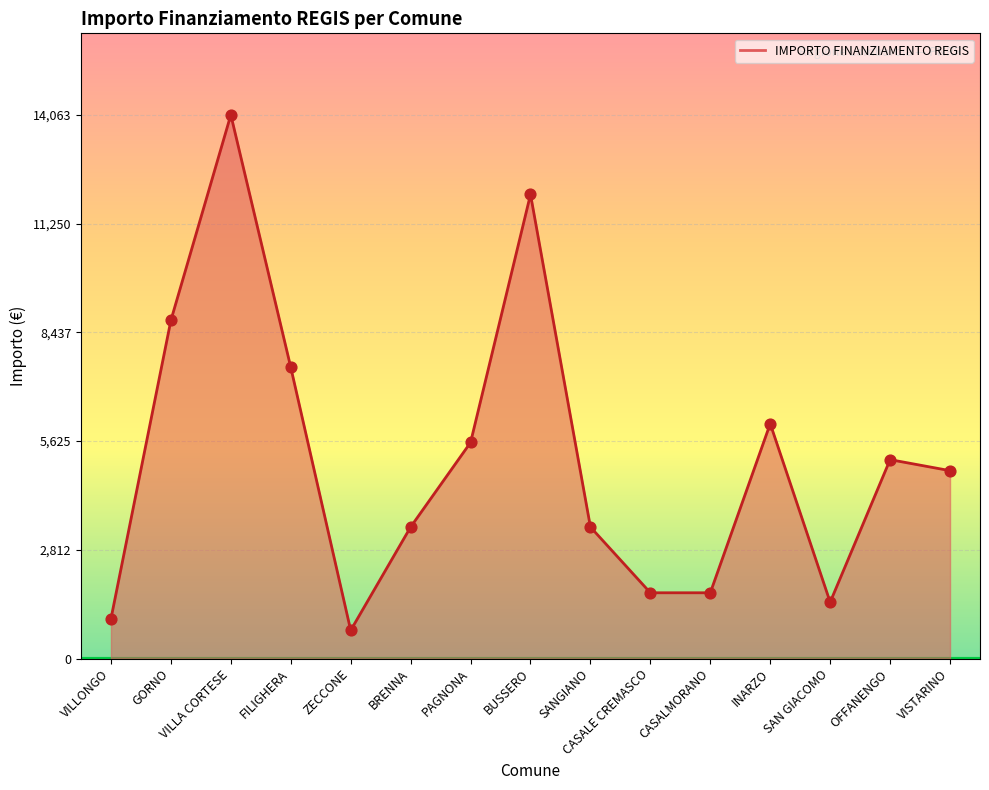

Between BUSSERO and INARZO, which is larger?

BUSSERO